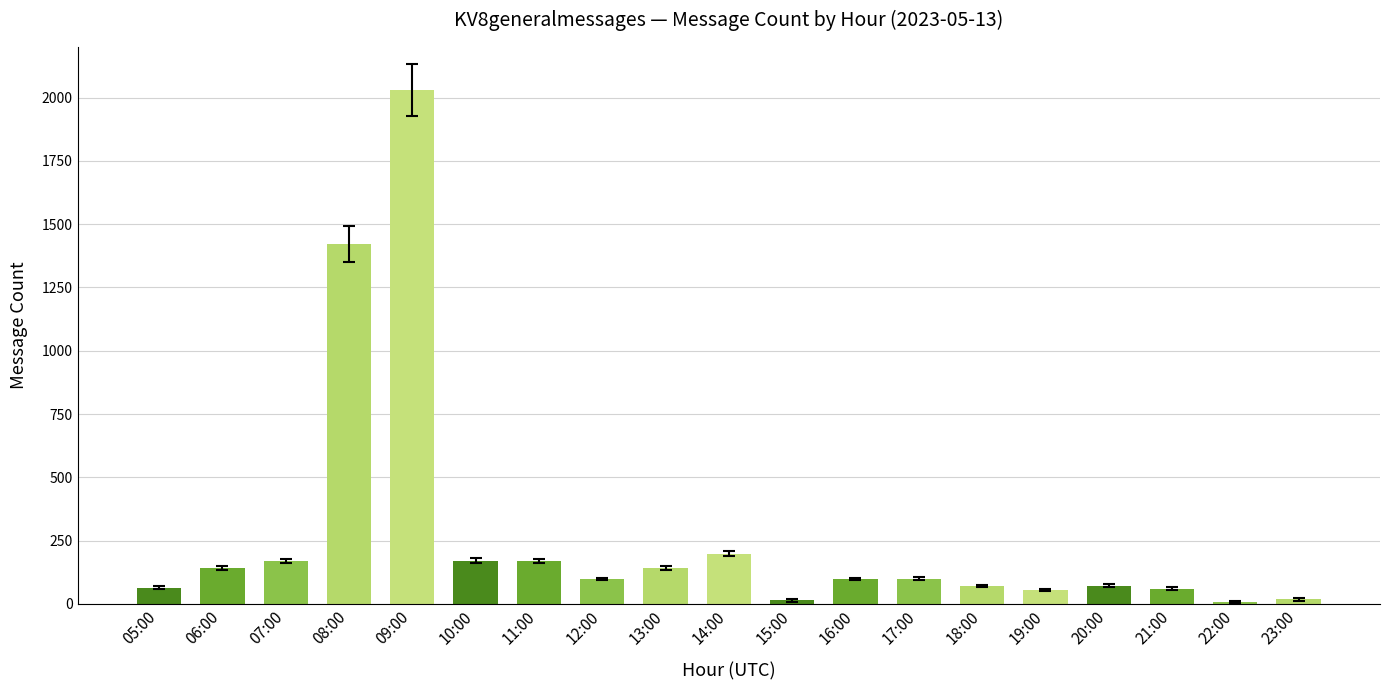

What position from the left is 21:00?

17